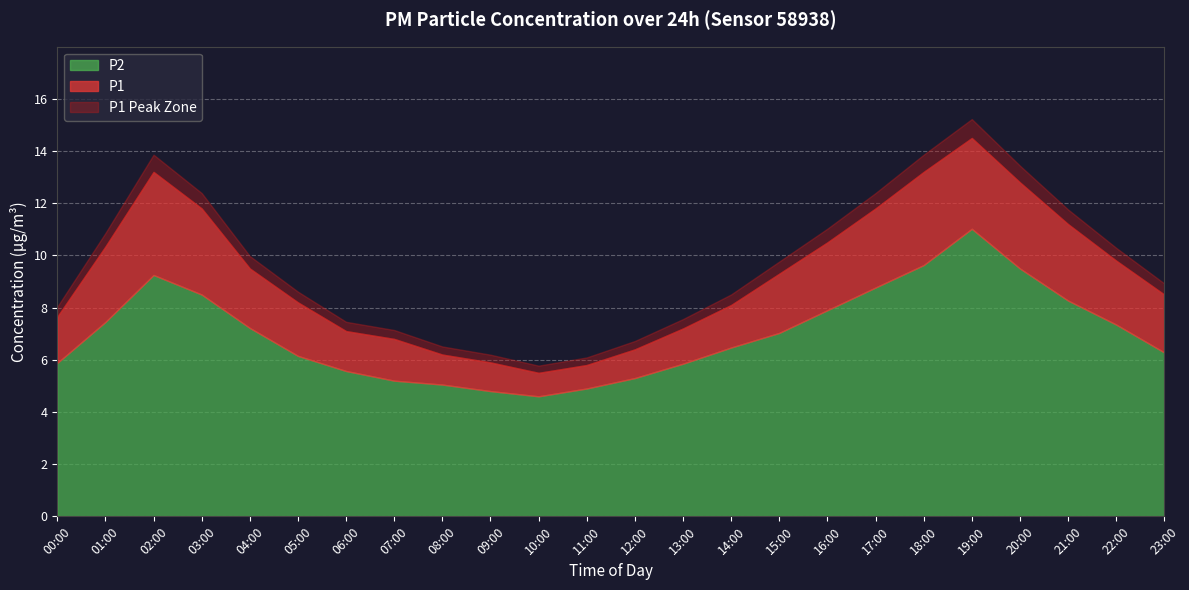

True or false: P1 and P2 intersect in this chart.

False